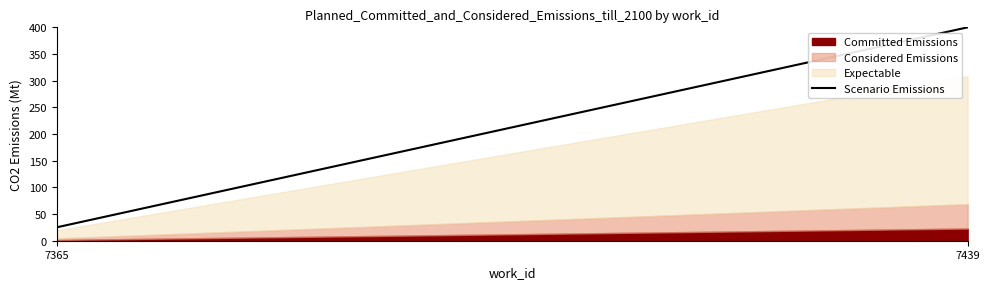

Rank the categories by Committed Emissions value from lowest to highest.

7365, 7439